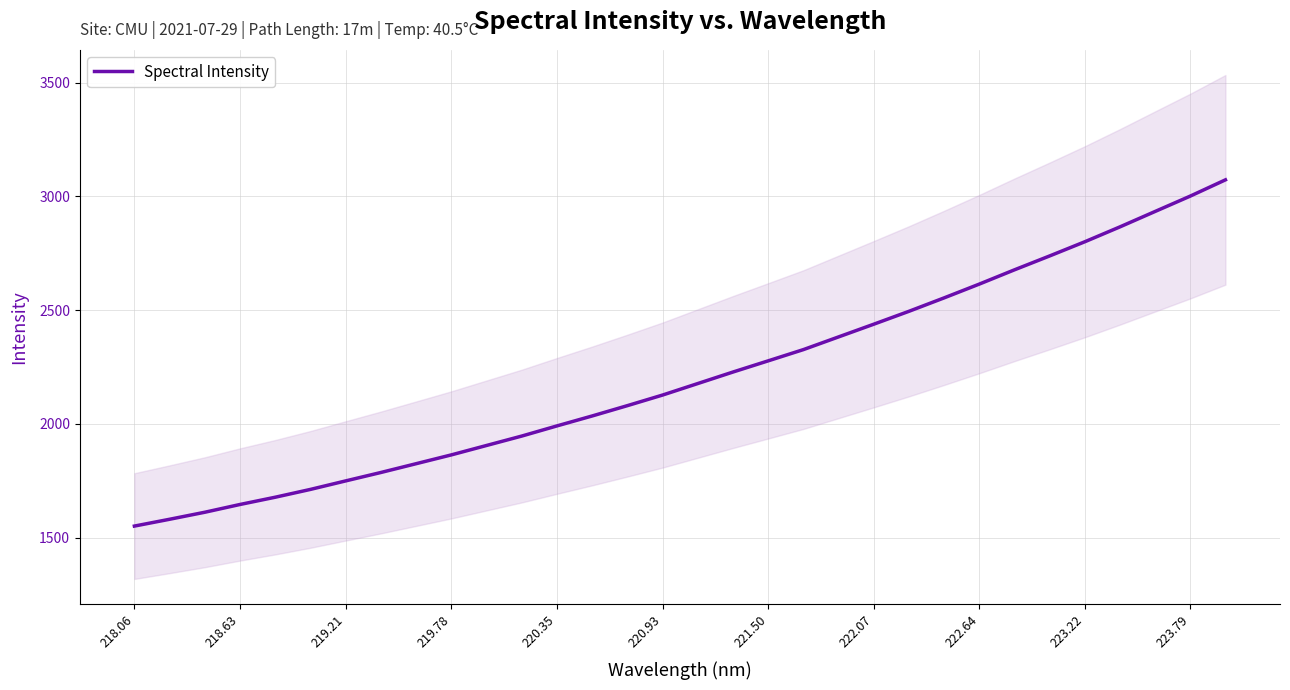

The value of Spectral Intensity at 222.07 is 1229.3. True or false?

False